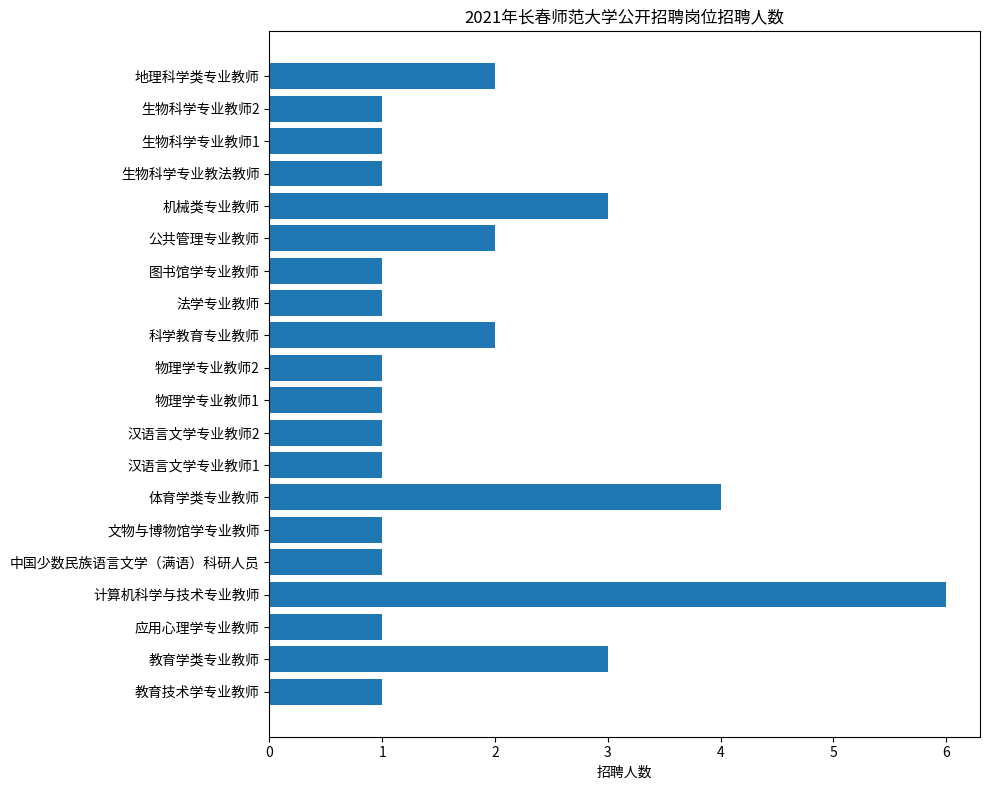

Count the number of categories in the chart.

20